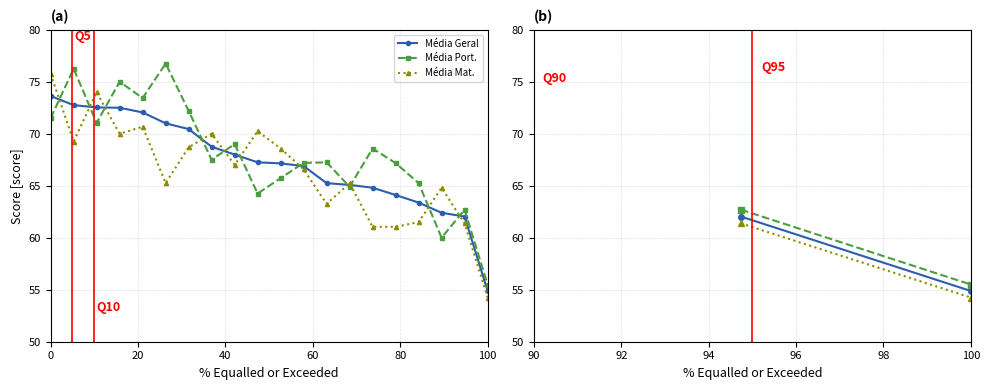

What is the value of the Média Mat. point at the 8th from the left?

70.0